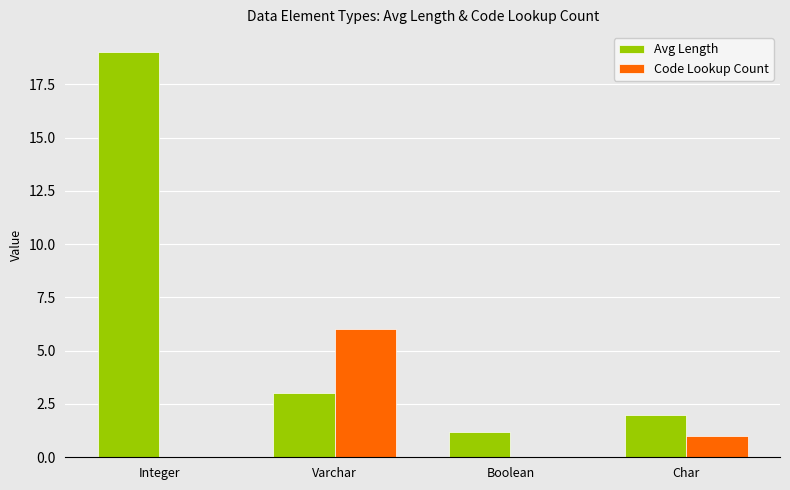

Are the bars horizontal?

No